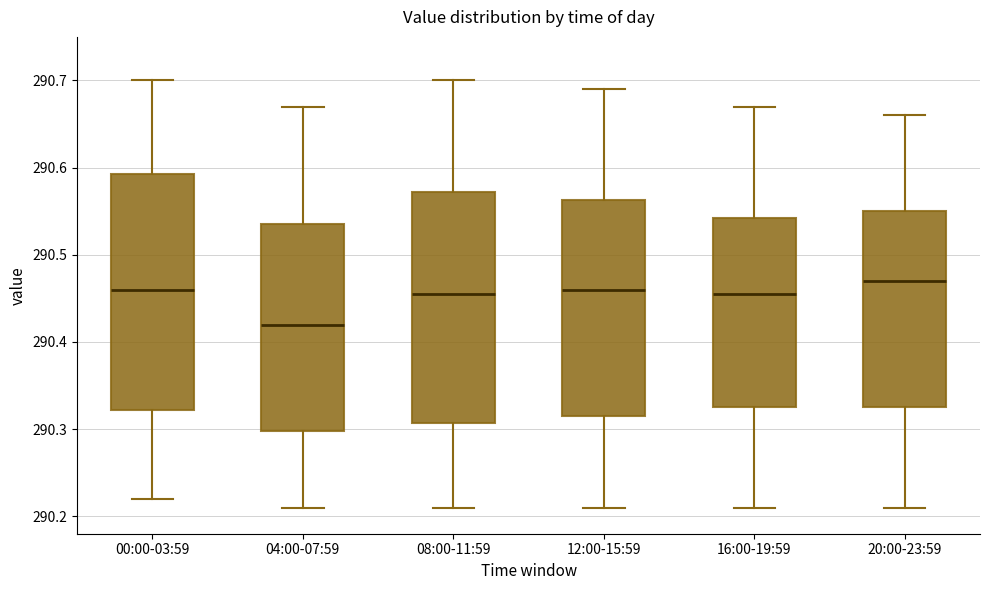

Reading left to right, read every box against the y-axis: the position of its median line, the range the box covers, and the ends of its whiskers. The values are not printed on the chart, so give them approximately, as read against the axis.

00:00-03:59: median 290.46, box 290.32 to 290.59, whiskers 290.22 to 290.70
04:00-07:59: median 290.42, box 290.30 to 290.54, whiskers 290.21 to 290.67
08:00-11:59: median 290.46, box 290.31 to 290.57, whiskers 290.21 to 290.70
12:00-15:59: median 290.46, box 290.32 to 290.56, whiskers 290.21 to 290.69
16:00-19:59: median 290.46, box 290.33 to 290.54, whiskers 290.21 to 290.67
20:00-23:59: median 290.47, box 290.33 to 290.55, whiskers 290.21 to 290.66